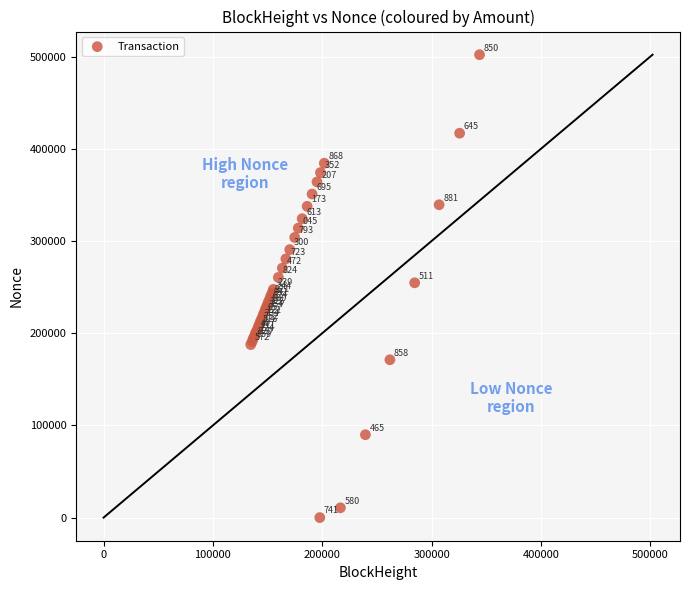

What Y value in the scatter plot is closest to 251049?

247546